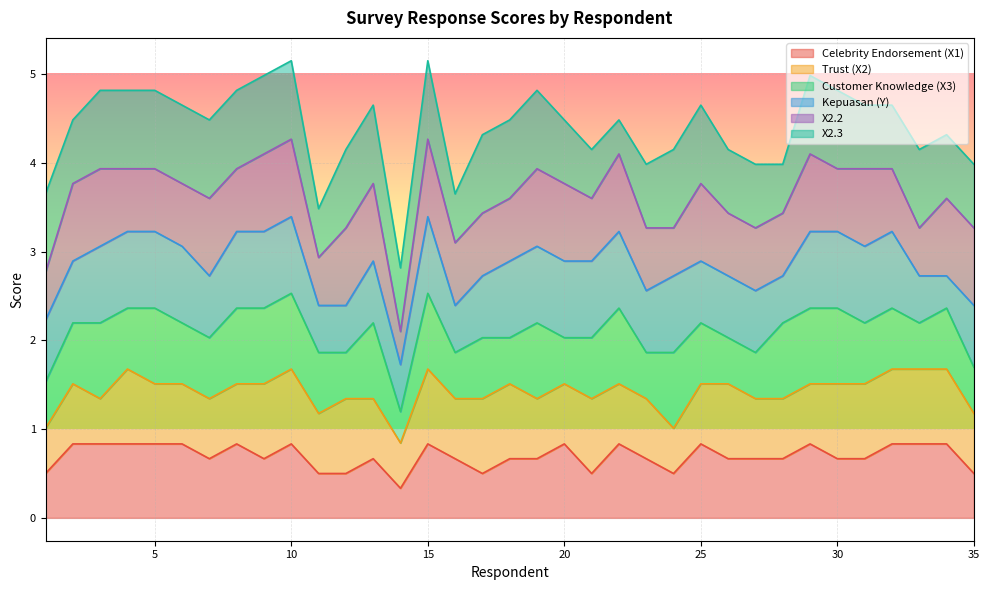

How many distinct data groups are displayed?

6